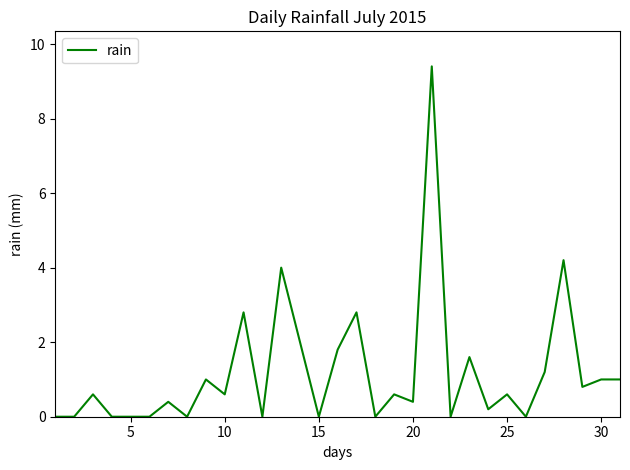

What is the difference between the maximum and minimum values?

9.4